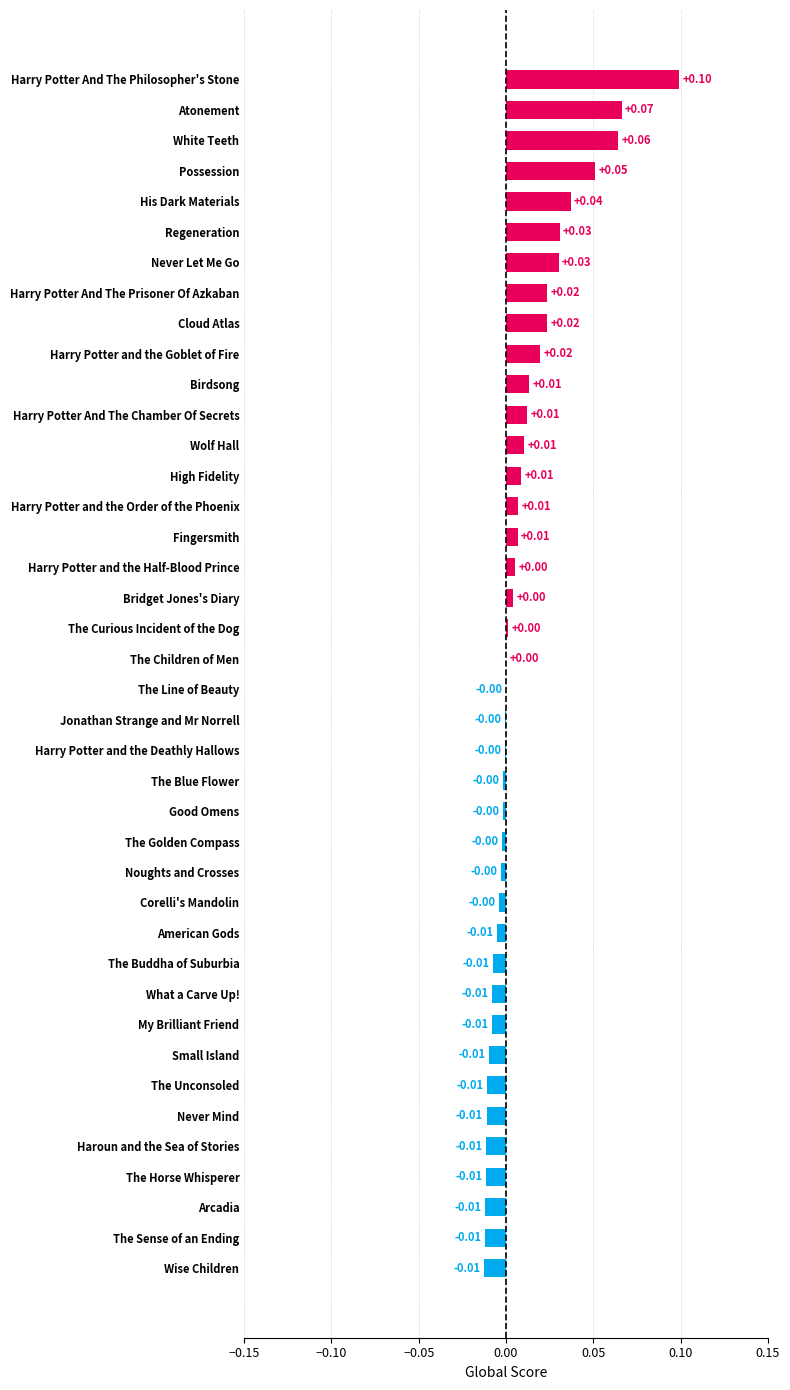

Between Arcadia and Cloud Atlas, which is larger?

Cloud Atlas